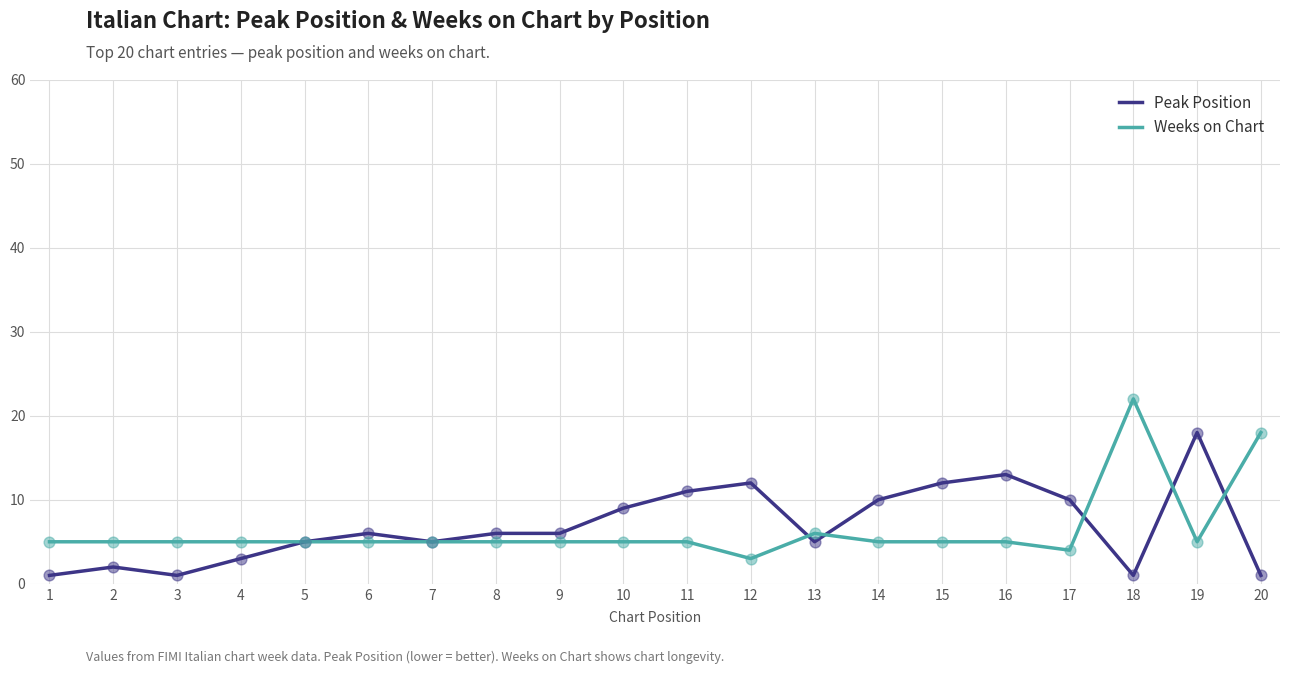

Is the value of Weeks on Chart at 12 greater than the value of Peak Position at 9?

No